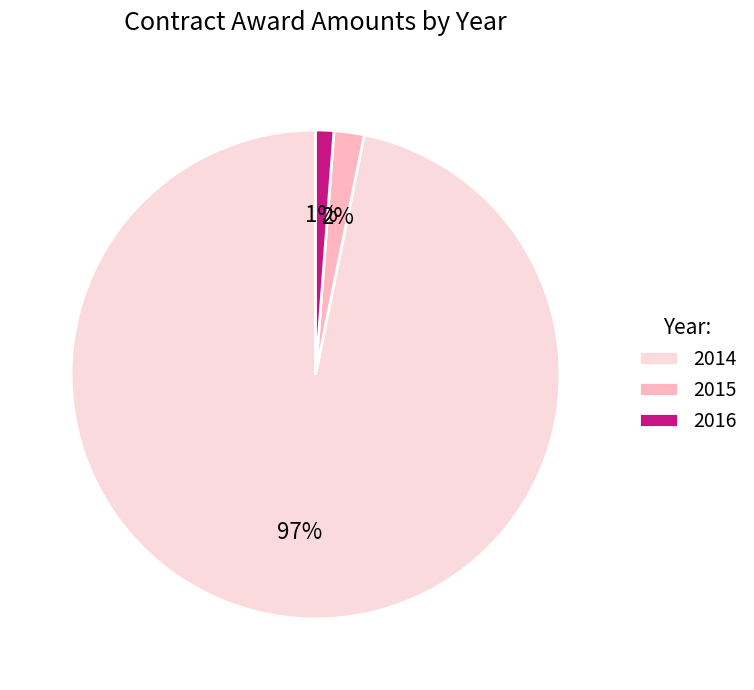

To the nearest percent, what is the average slice percentage?

33%